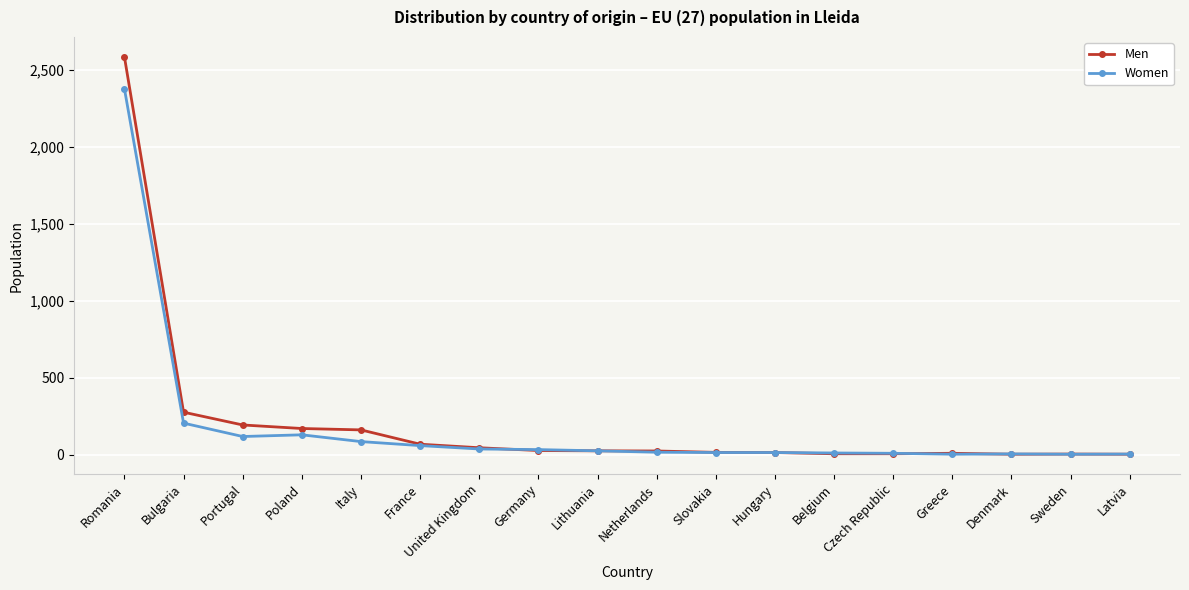

What is the label of the 11th point from the right?

Germany